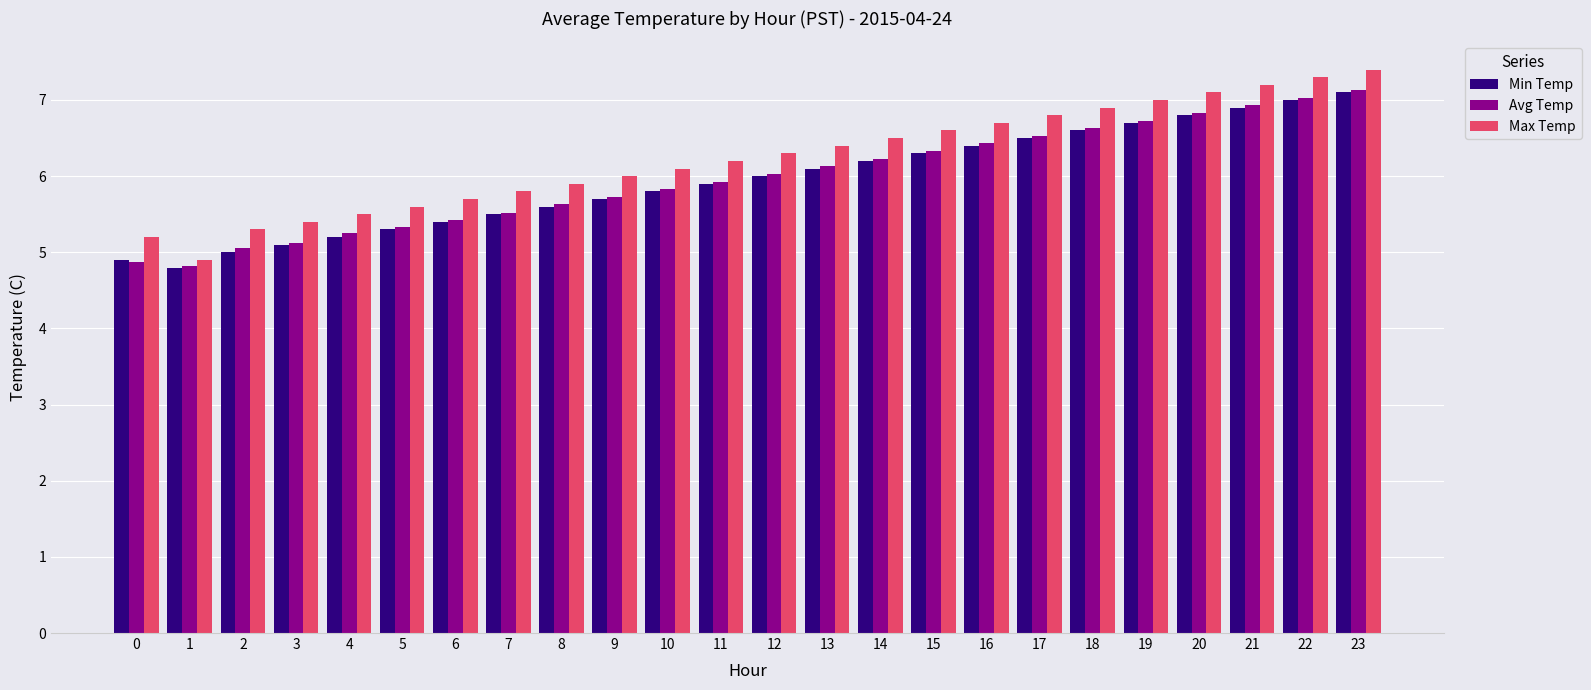

How many data points in Min Temp are less than 6?

12